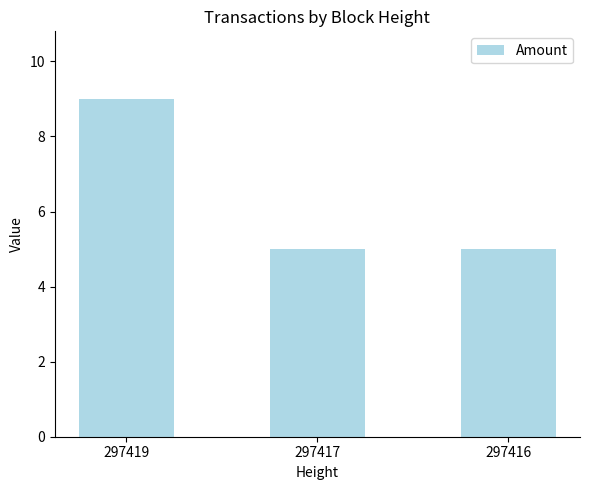

Between 297419 and 297416, which is larger?

297419